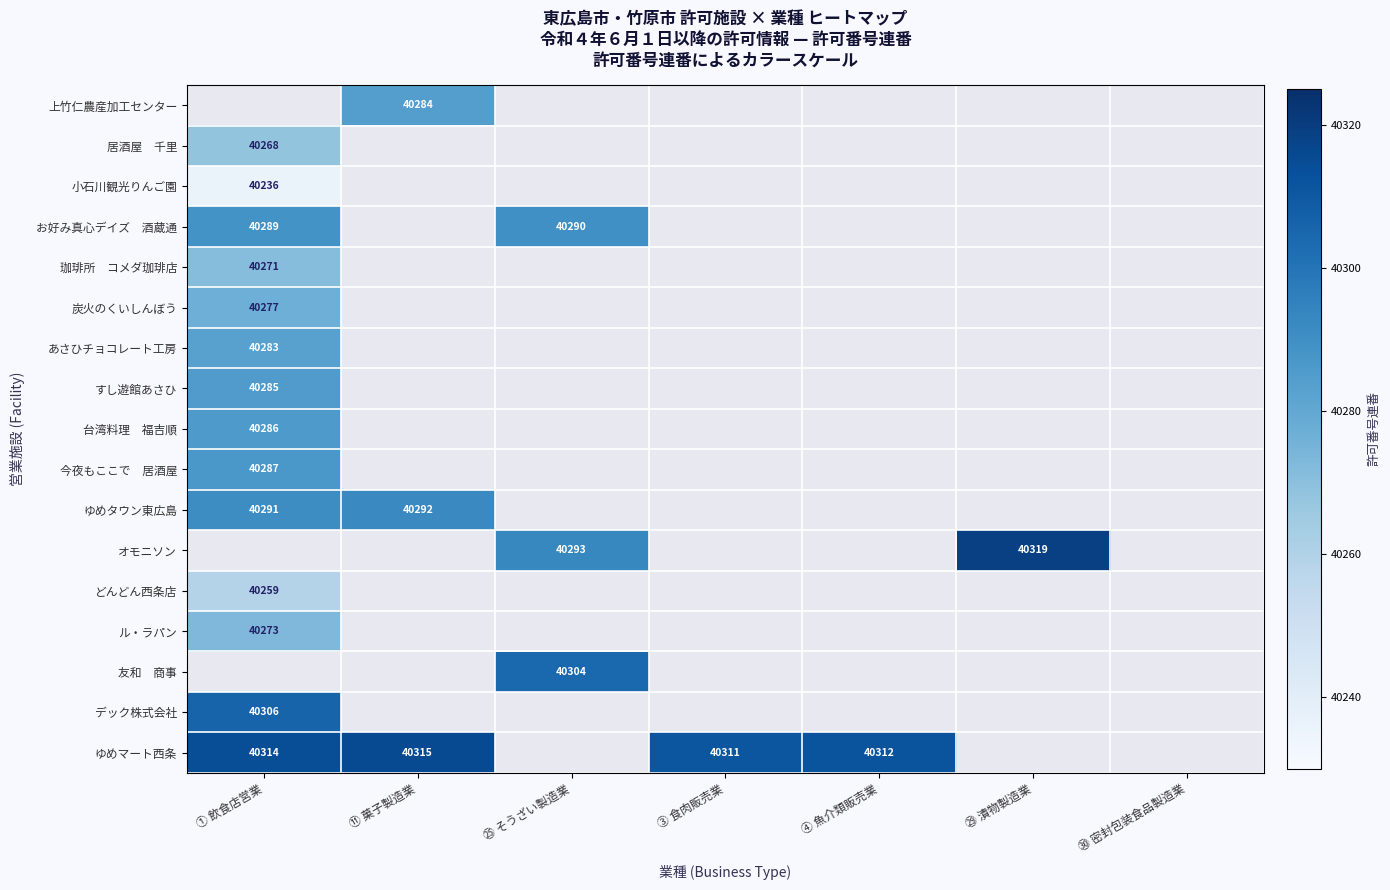

At which category does the chart reach its minimum across all series?

① 飲食店営業